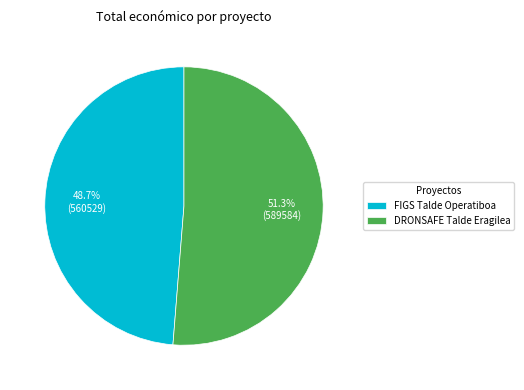

The DRONSAFE Talde Eragilea slice represents 62% of the pie. True or false?

False